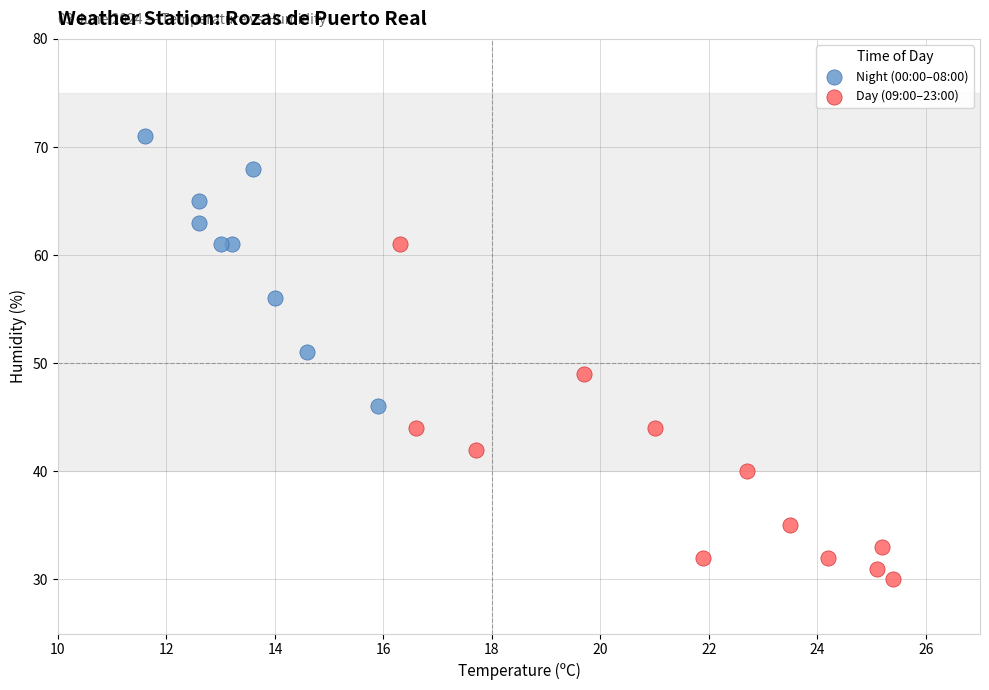

Which series has the largest Y range (max minus min)?

Day (09:00–23:00)